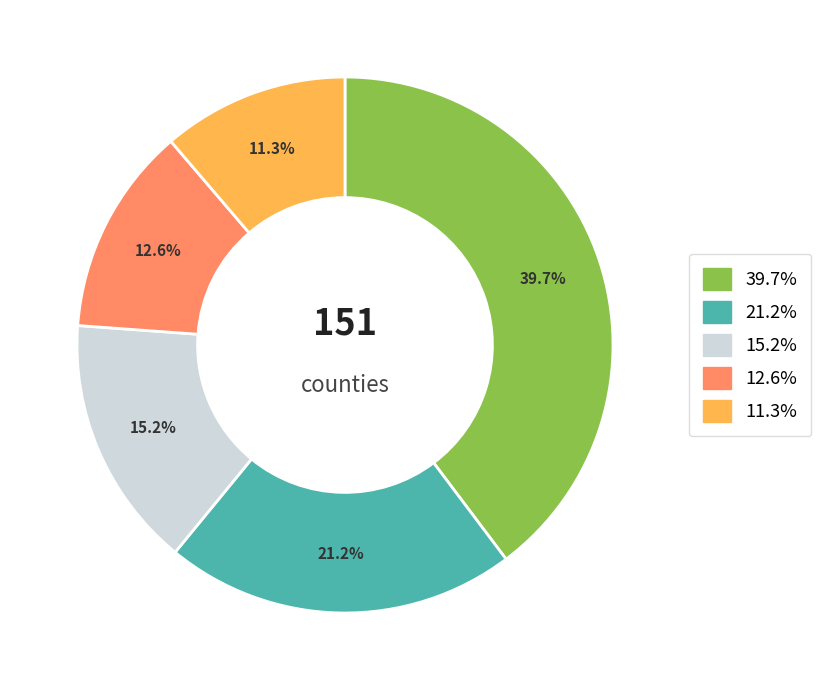

Does any single category account for the majority?

No